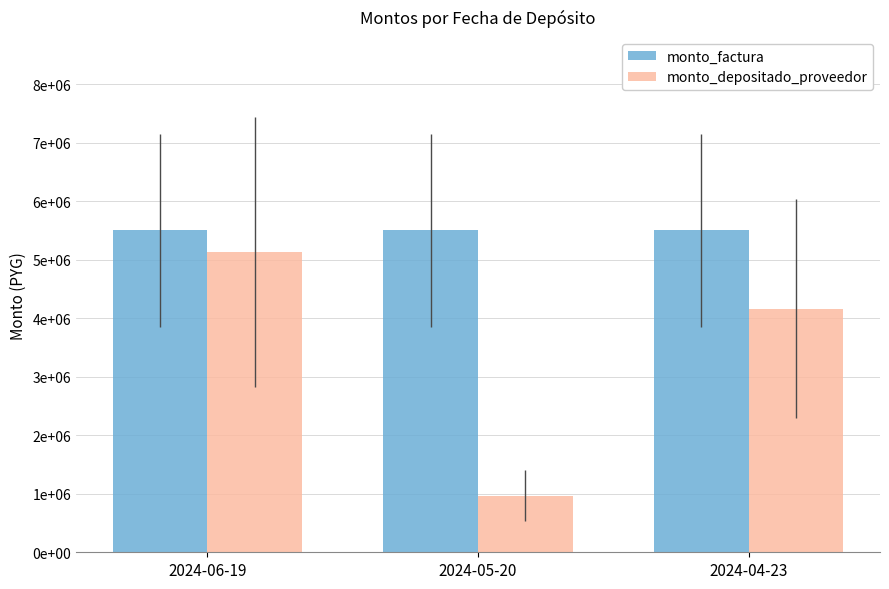

What is the maximum value shown in the chart?

5505000